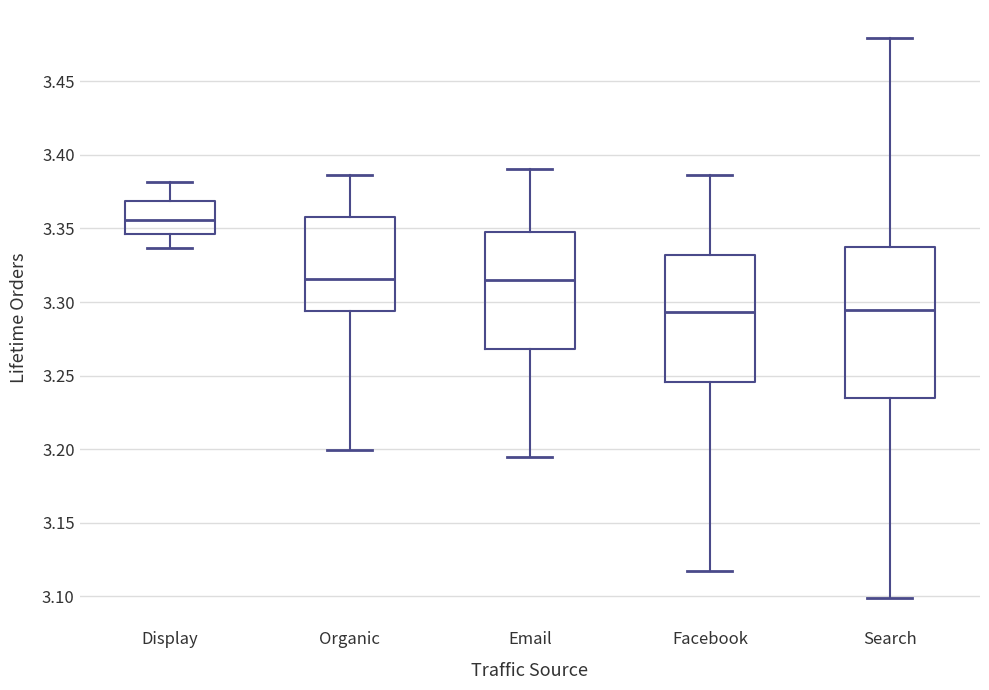

Which box is the tallest, from its lower edge to its upper edge?

Search